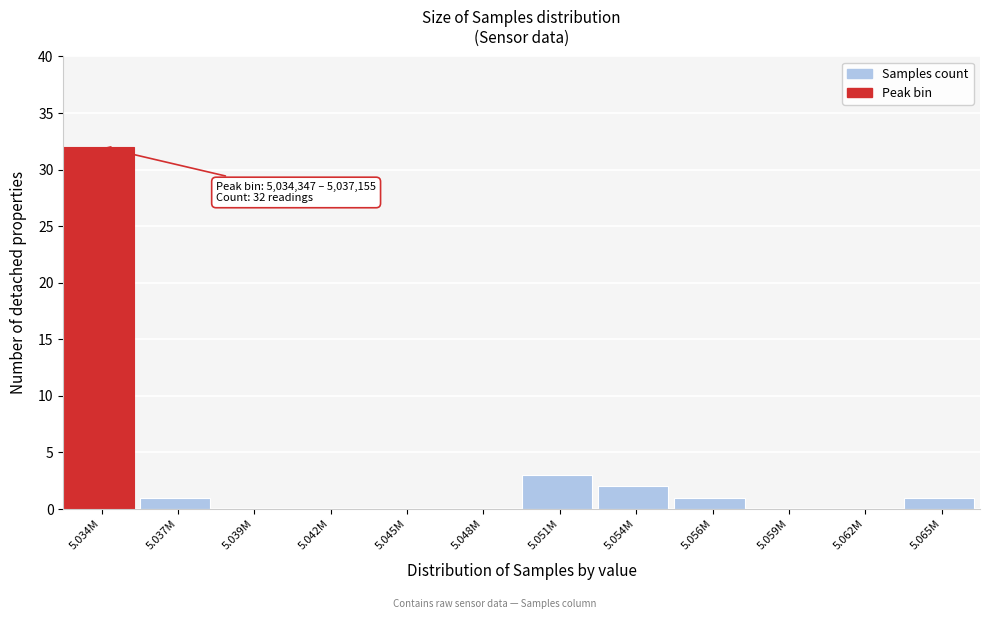

Reading right to left, list all the values displayed in this chart.

5.065M=1	5.062M=0	5.059M=0	5.056M=1	5.054M=2	5.051M=3	5.048M=0	5.045M=0	5.042M=0	5.039M=0	5.037M=1	5.034M=32